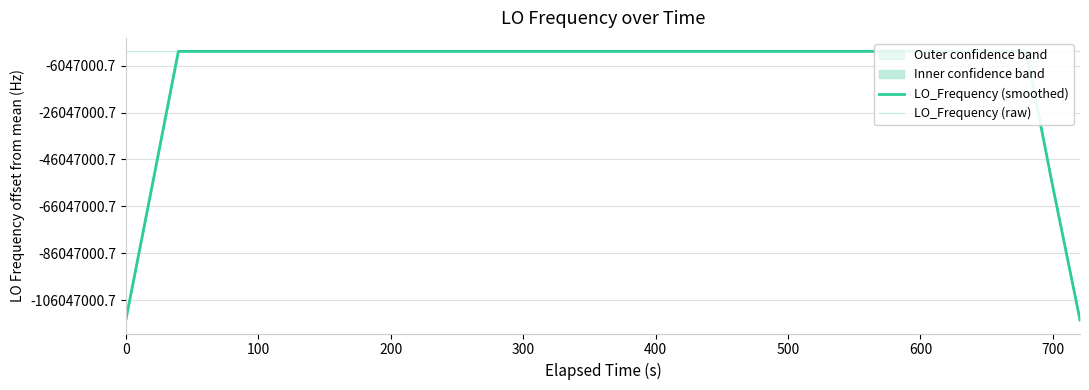

What is the difference between the second highest and second lowest values in the LO_Frequency (raw) series?

13.7